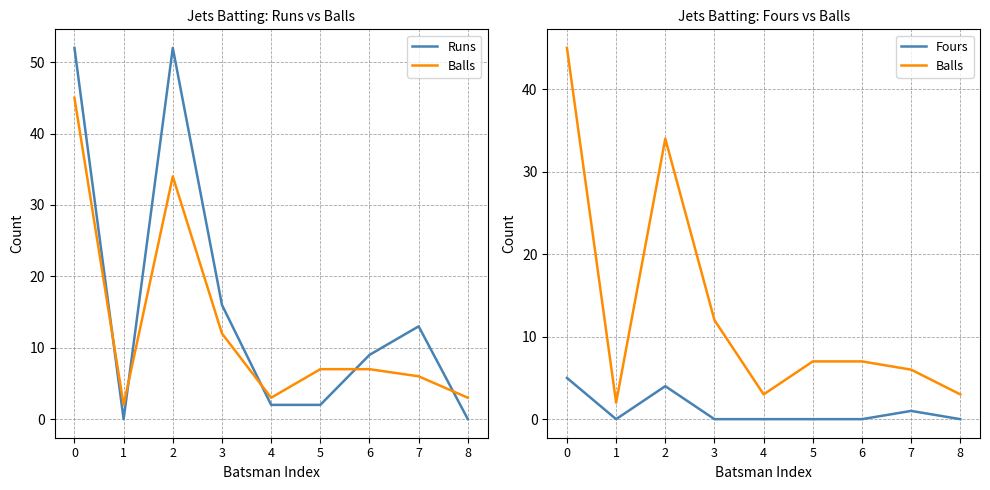

What is the sum of the Runs values at 6 and 0?

61